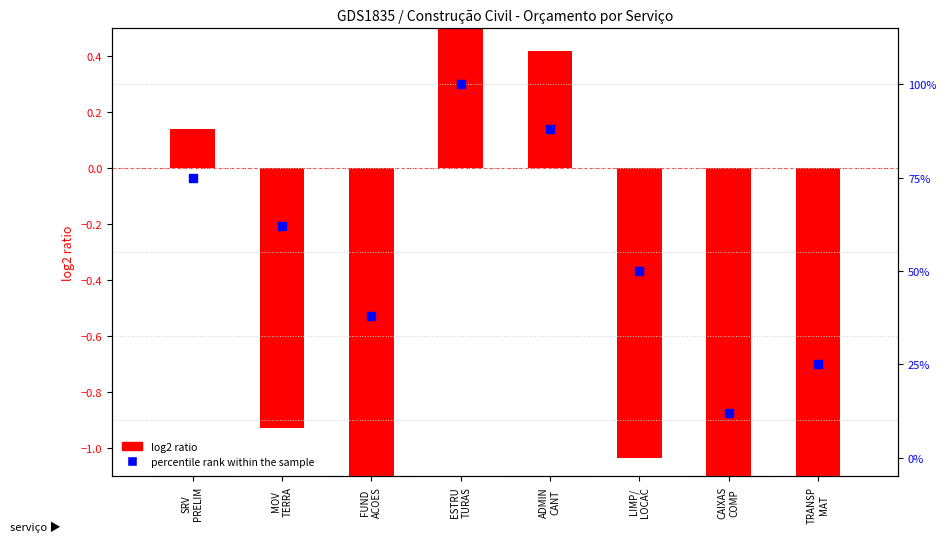

What are all the series names shown in the legend?

log2 ratio, percentile rank within the sample